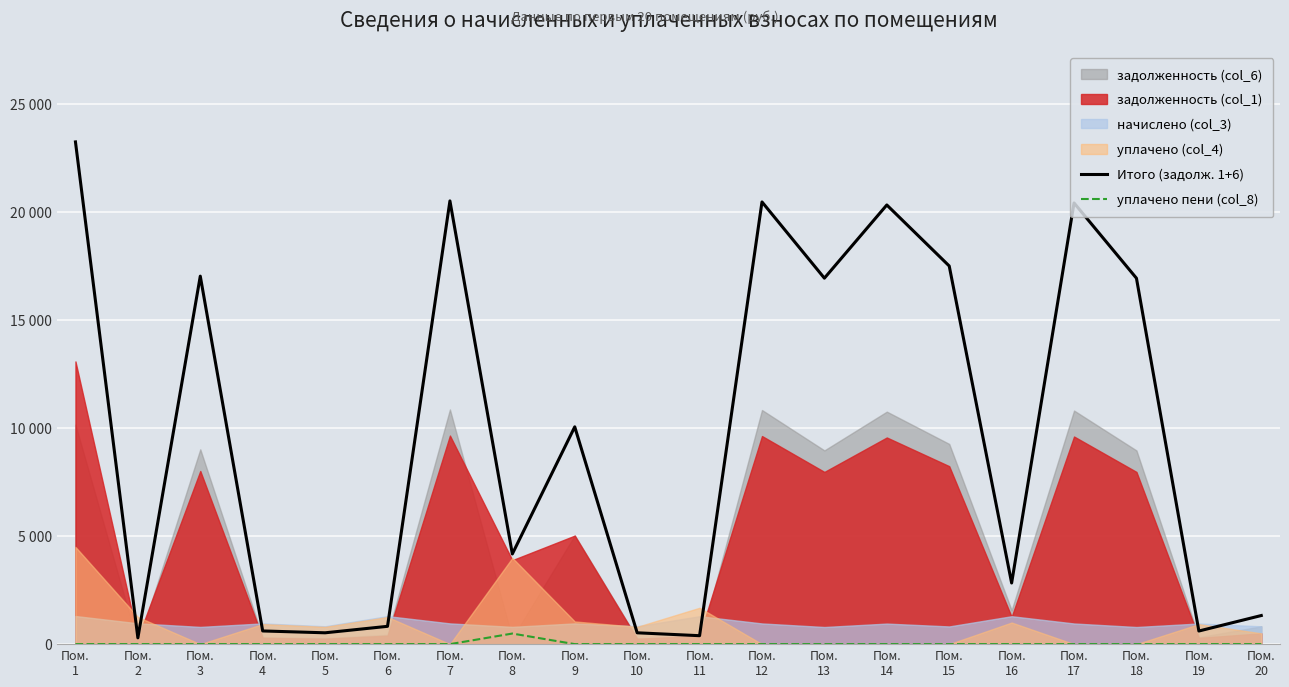

Is the value of уплачено пени (col_8) at Пом.
4 greater than the value of Итого (задолж. 1+6) at Пом.
11?

No